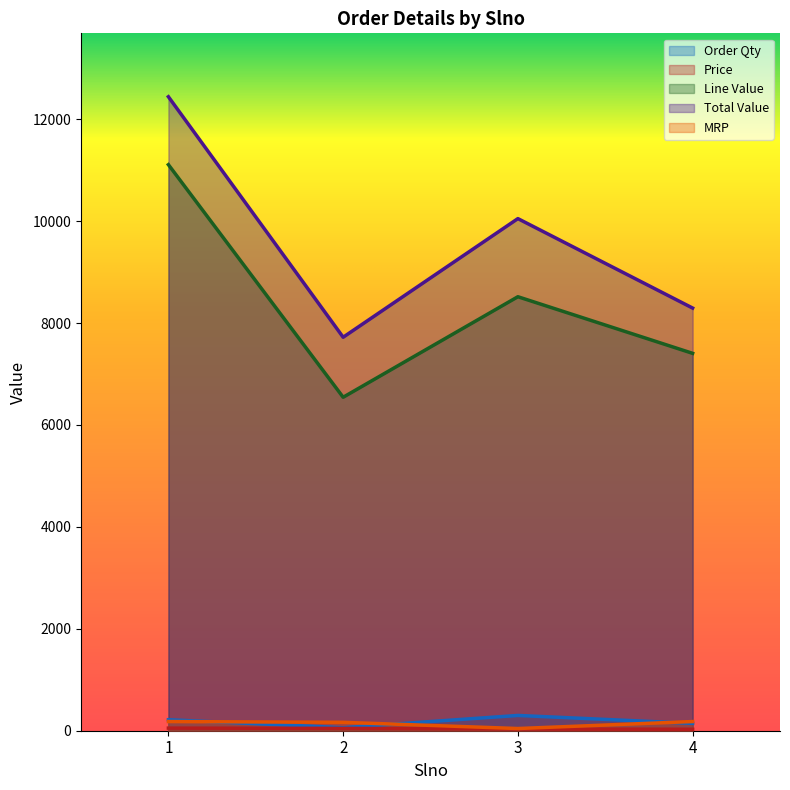

What is the average value of the Total Value series?

9627.2